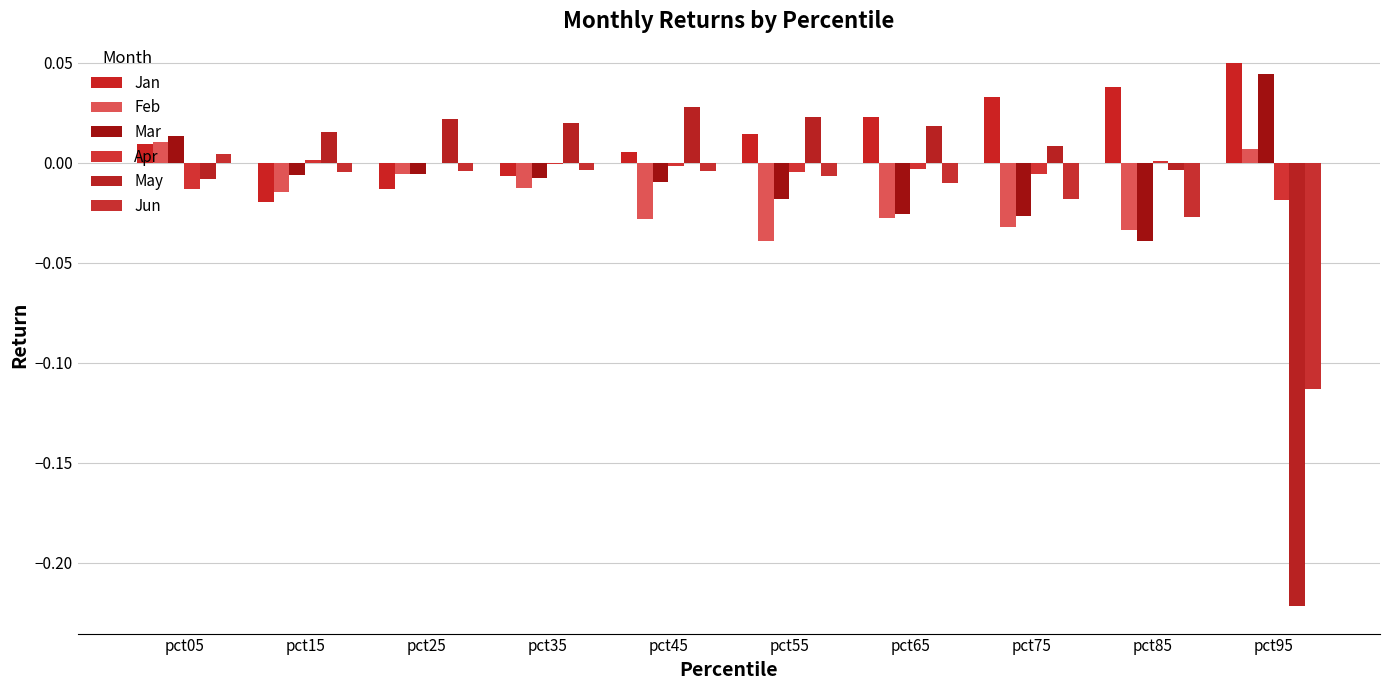

Which series has the widest spread of values?

May